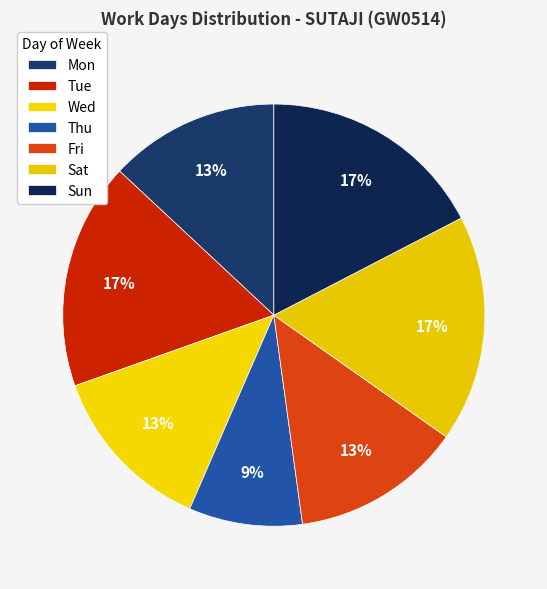

Which has a higher value, Sat or Mon?

Sat